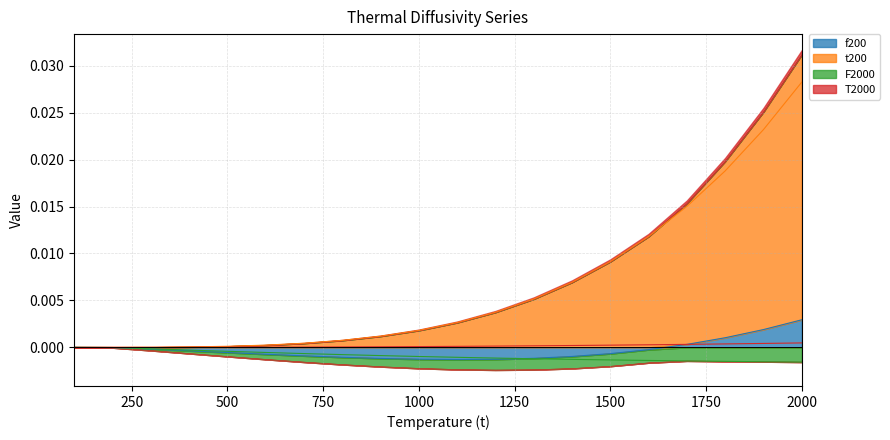

Which has a higher value, 500 or 1000?

500